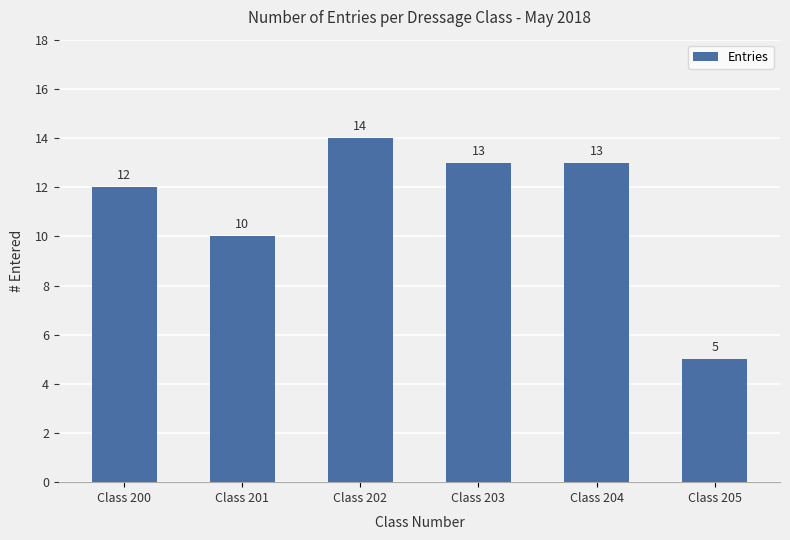

The value at Class 201 is 10. True or false?

True